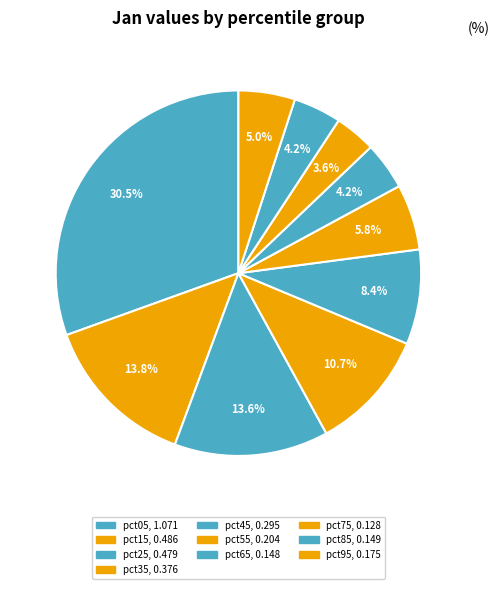

To the nearest percent, what is the average slice percentage?

10%